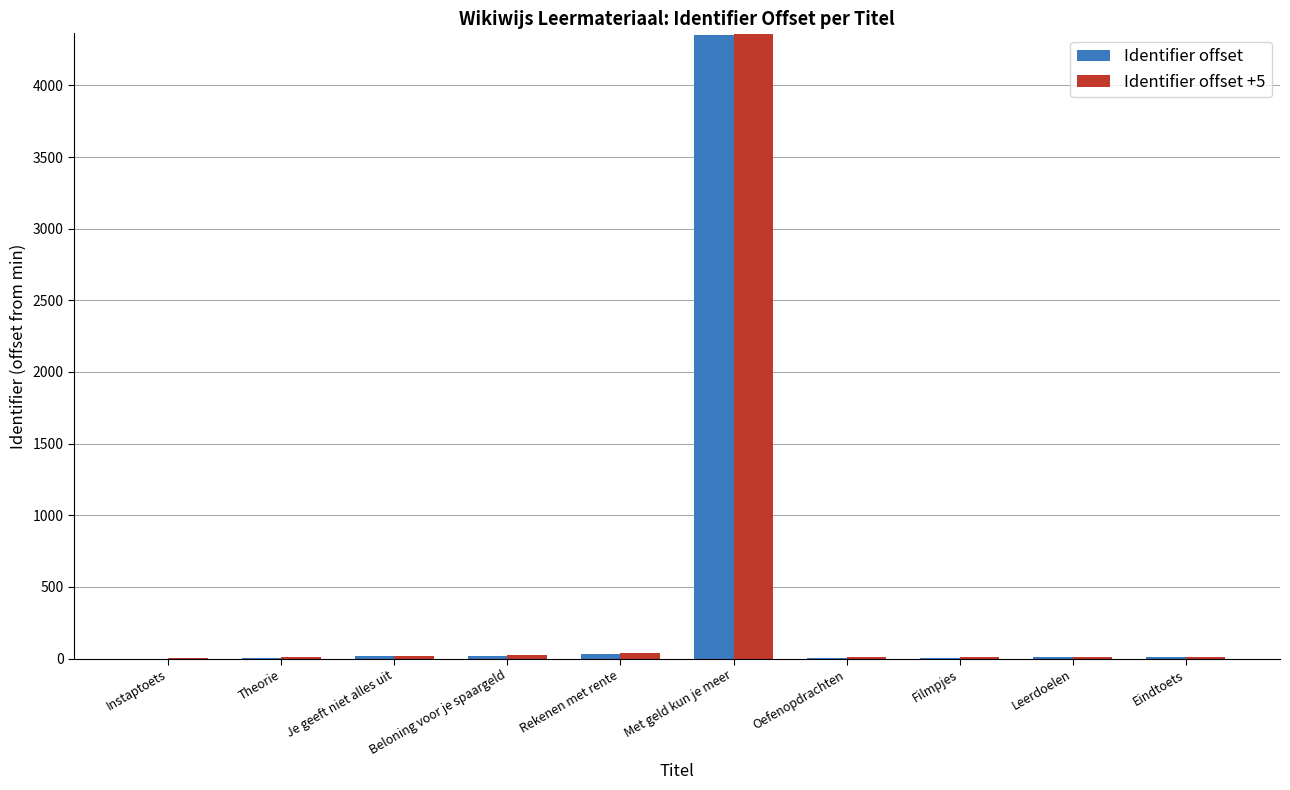

The Identifier offset series shows 1841 at Instaptoets. True or false?

False